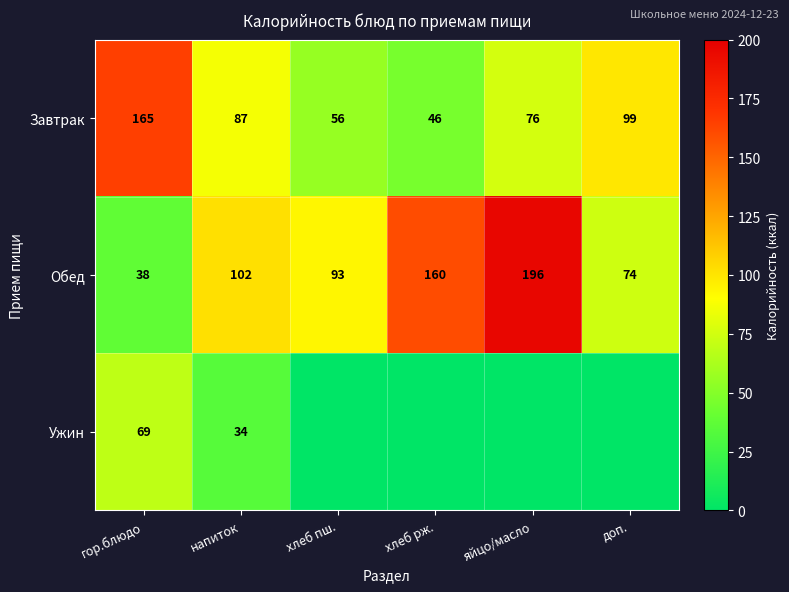

Rank the series at напиток from highest to lowest value.

Обед, Завтрак, Ужин